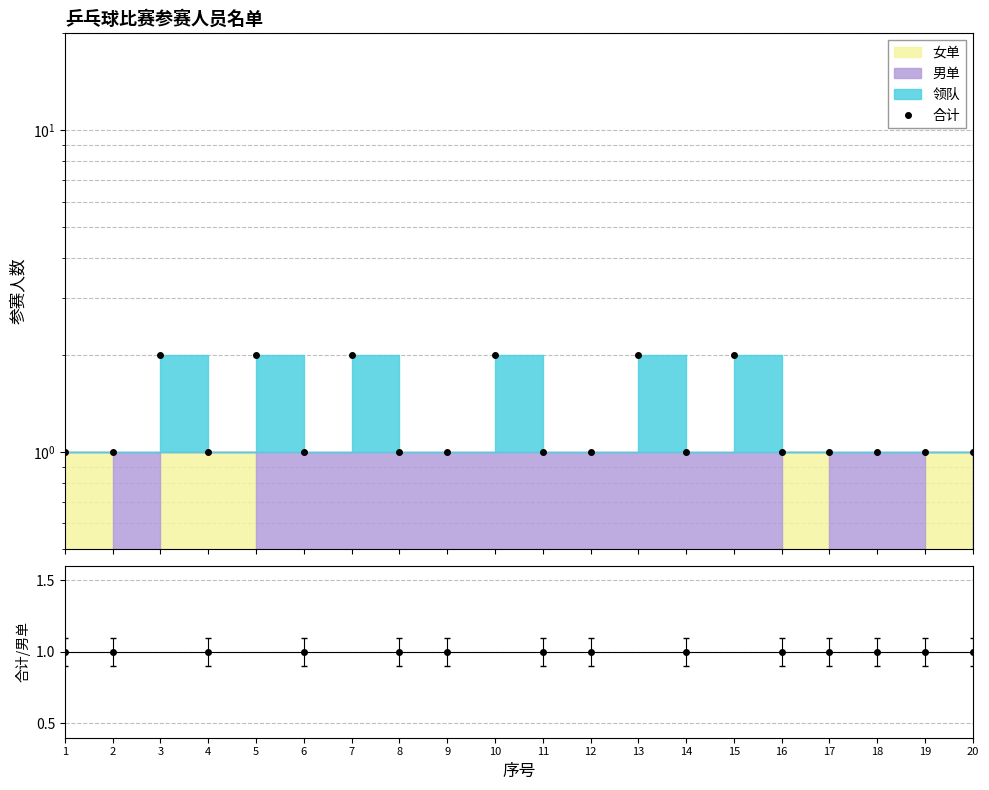

What is the smallest value displayed?

1